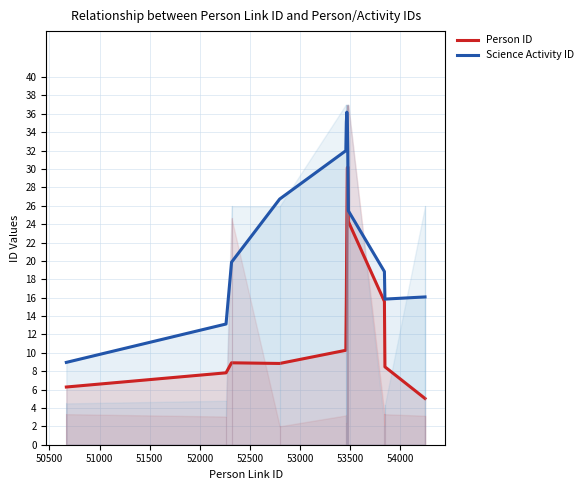

True or false: Science Activity ID and Person ID cross at least once.

False